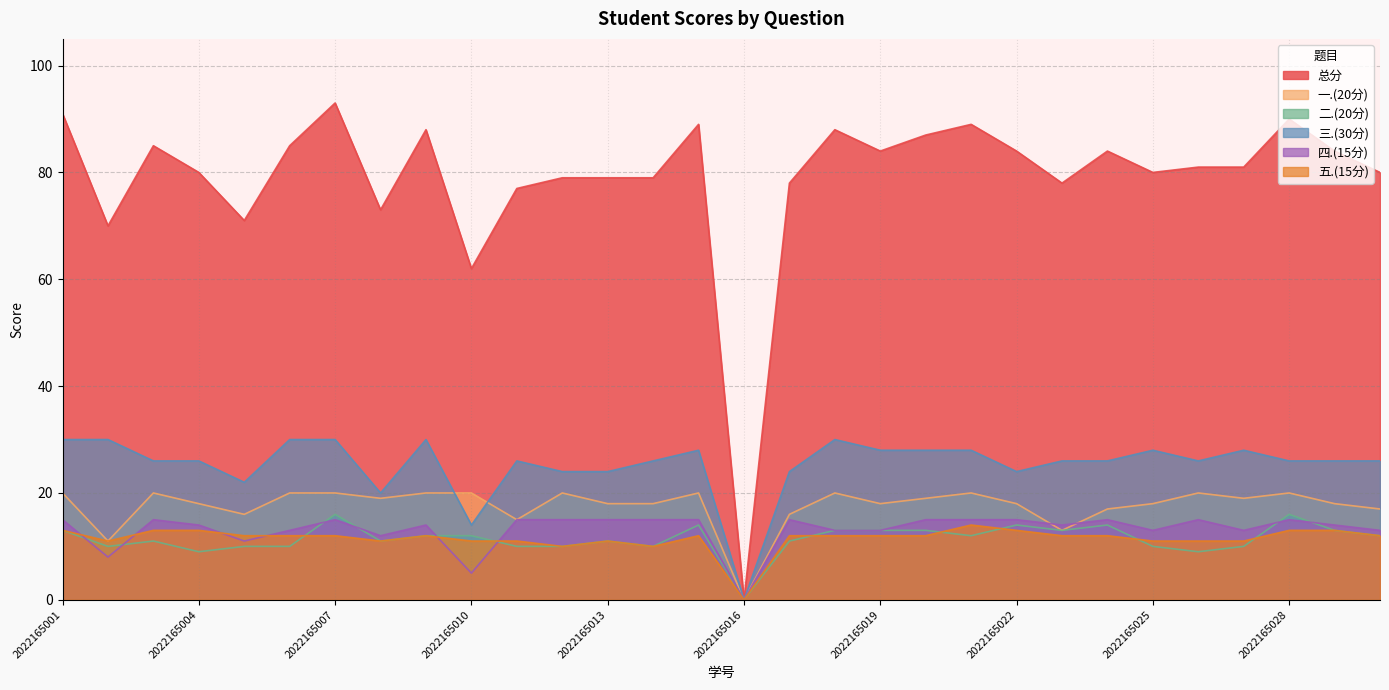

Count the number of data series in this chart.

6